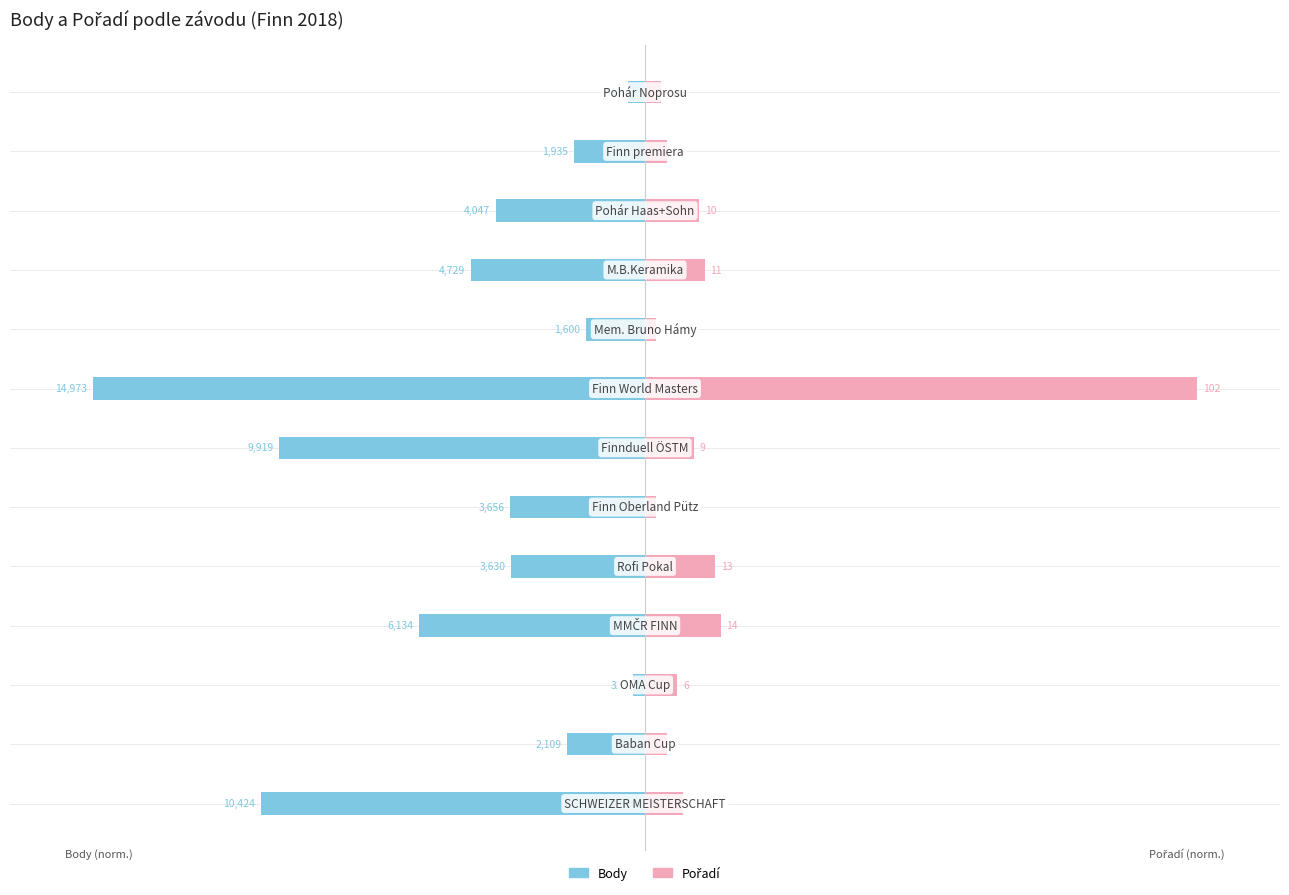

Which series changed the most between 4 and 11?

Body